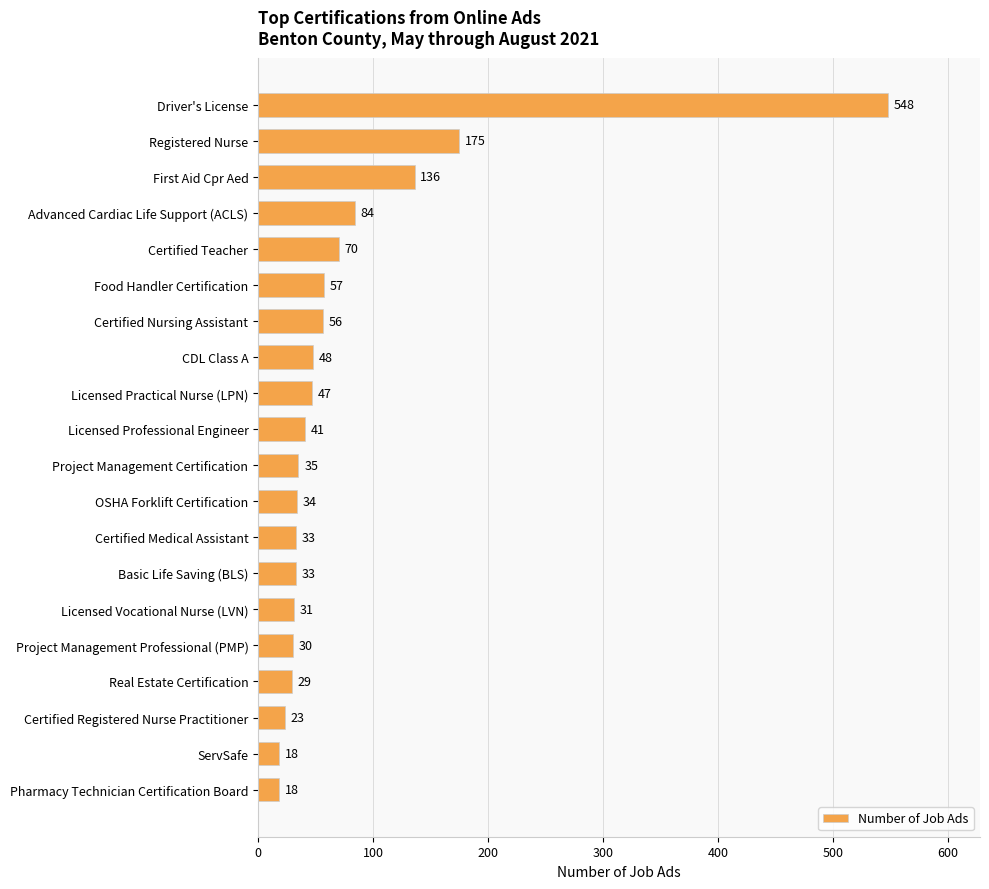

How many bars are there in total?

20